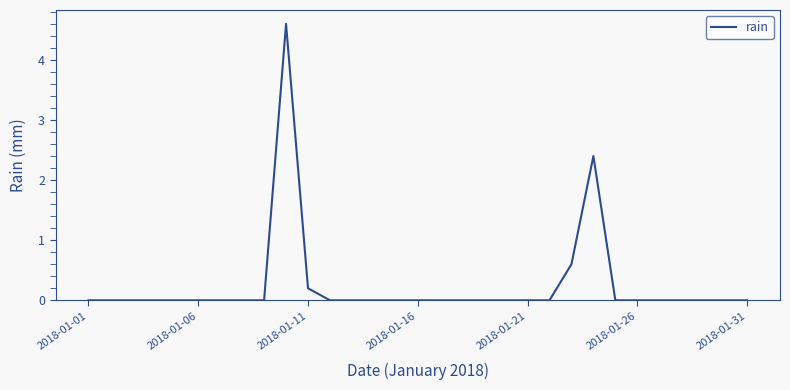

What is the greatest value displayed?

4.6